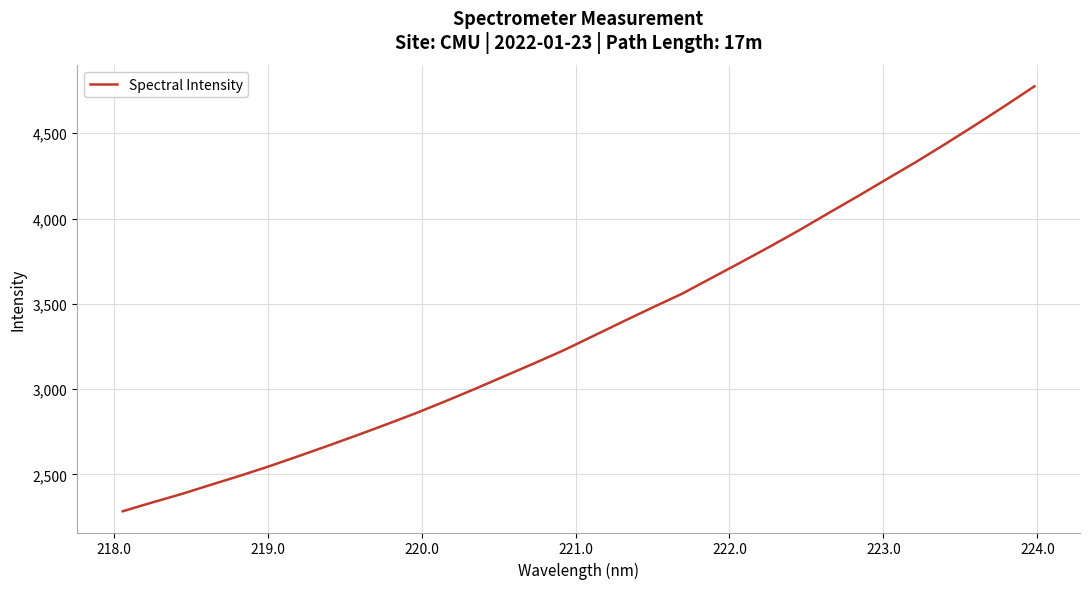

Reading left to right, transcribe all the data shown in this chart.

2284.5	2335.9	2385.6	2440.0	2493.3	2549.6	2609.1	2670.1	2732.3	2796.3	2862.0	2931.9	3003.9	3078.5	3152.8	3229.1	3312.6	3396.0	3478.2	3558.4	3650.5	3742.5	3835.7	3932.0	4032.7	4131.8	4233.7	4334.6	4440.6	4549.2	4660.6	4774.9